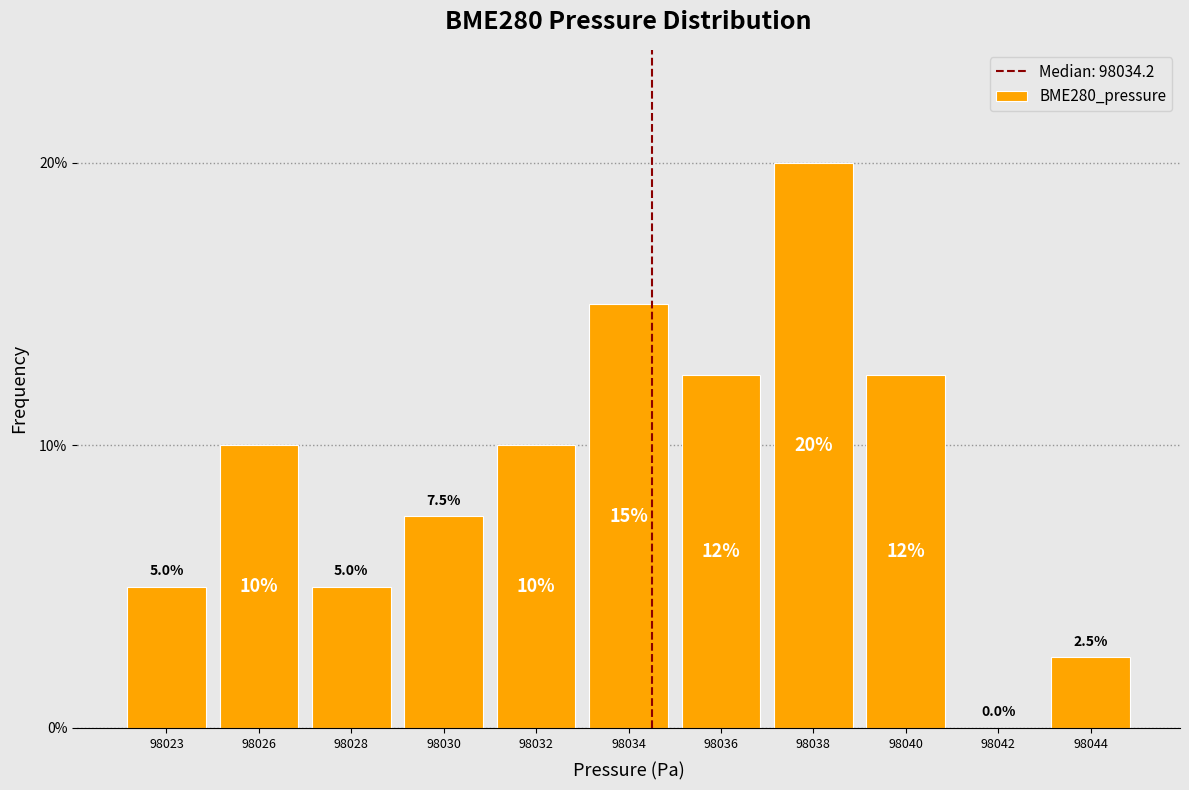

Reading right to left, extract all data points from this chart.

98044=2.5	98042=0.0	98040=12.5	98038=20.0	98036=12.5	98034=15.0	98032=10.0	98030=7.5	98028=5.0	98026=10.0	98023=5.0